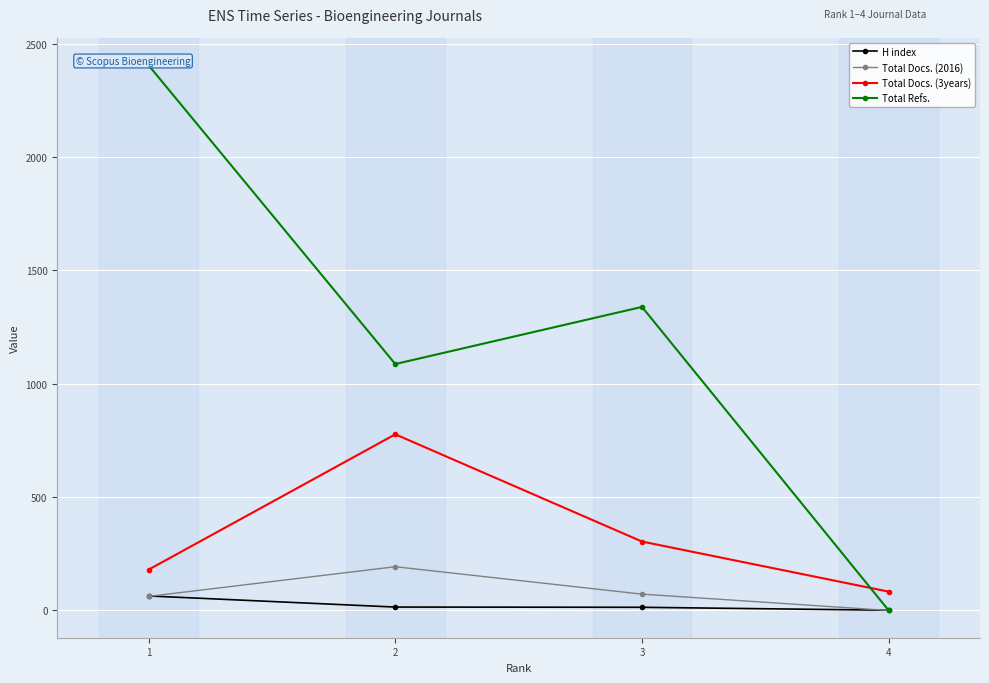

Is the value of Total Docs. (3years) at 3 greater than the value of H index at 1?

Yes